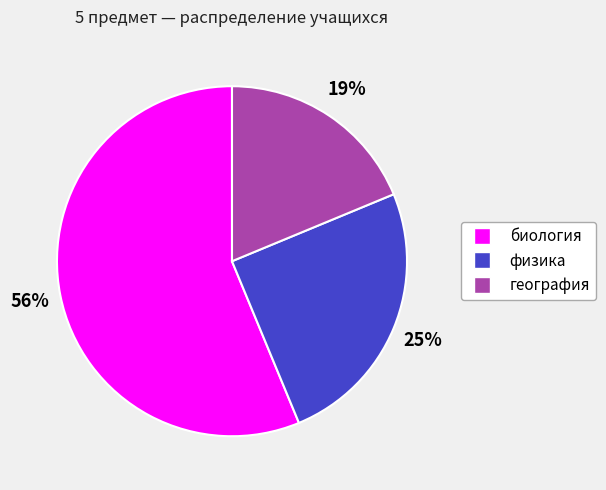

Which category has the biggest portion of the pie?

биология